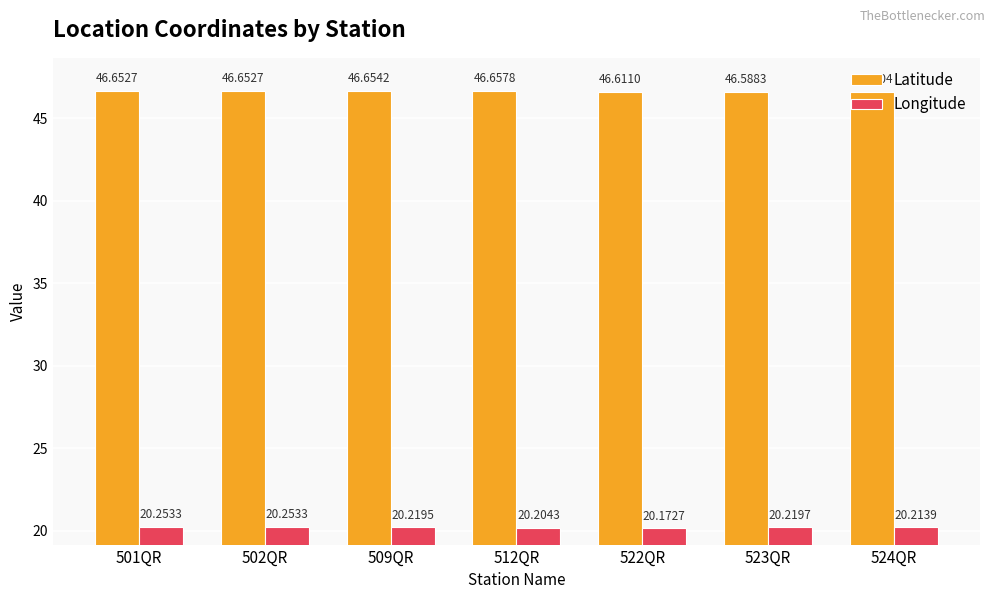

What is the value of the Longitude bar at the 1st from the left?

20.3